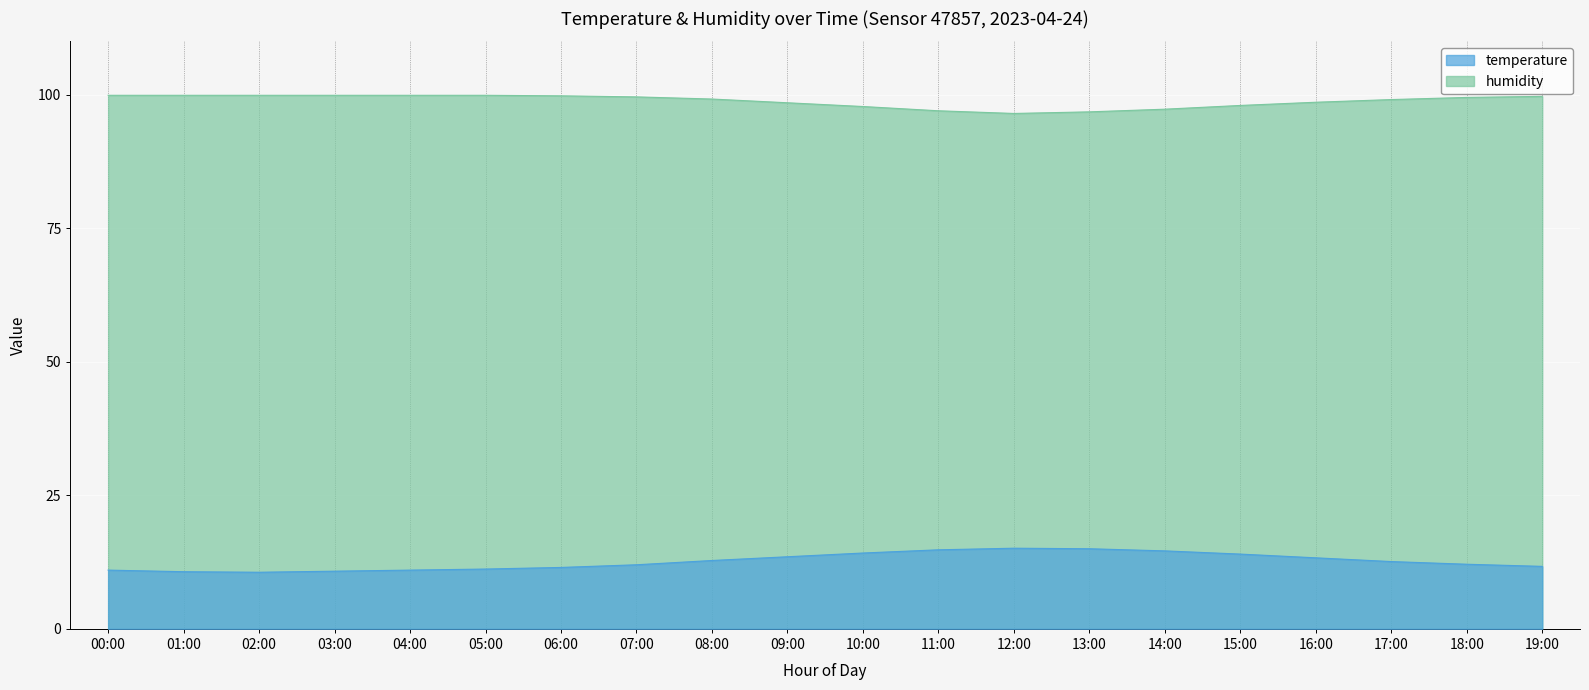

True or false: humidity and temperature intersect in this chart.

False